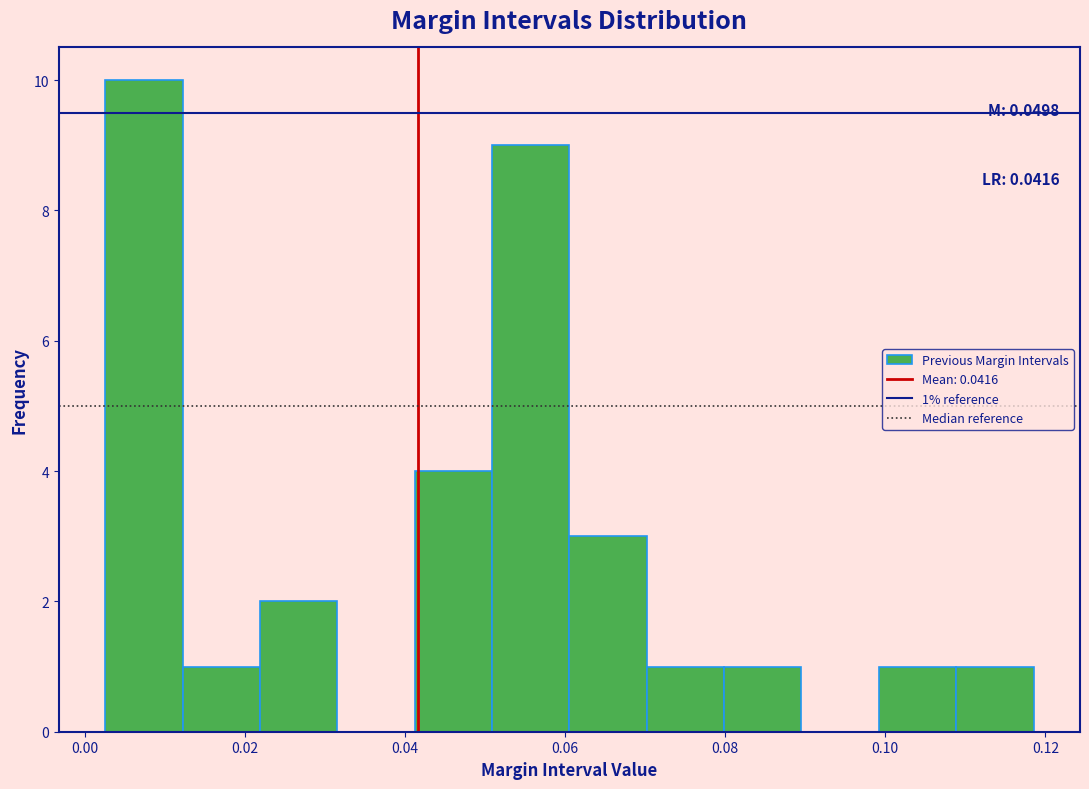

Over which range of the x-axis is the bar tallest?

0.002 to 0.012